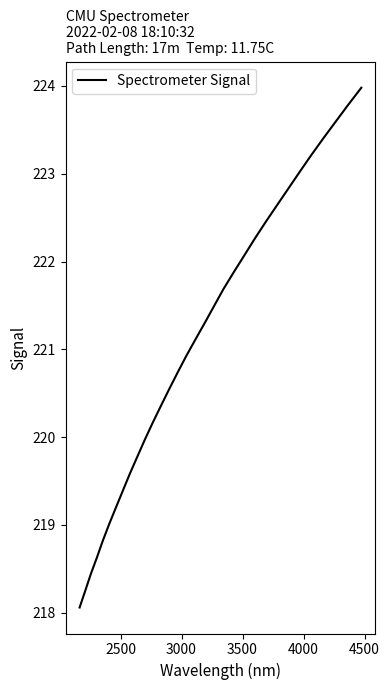

What is the minimum value shown in the chart?

218.1